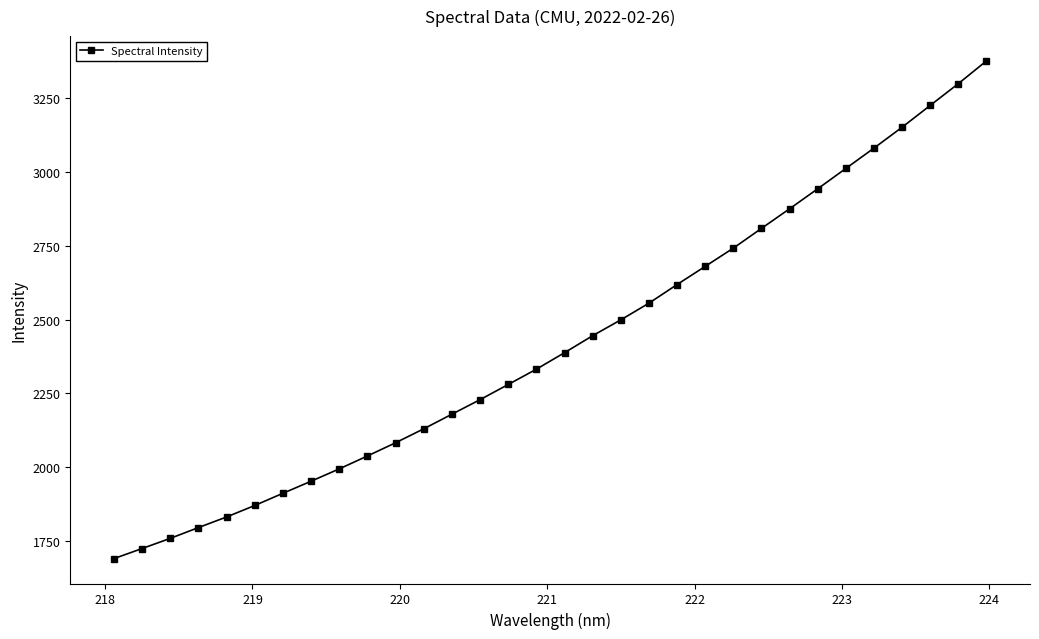

What is the value of the 4th point from the left?

1796.3